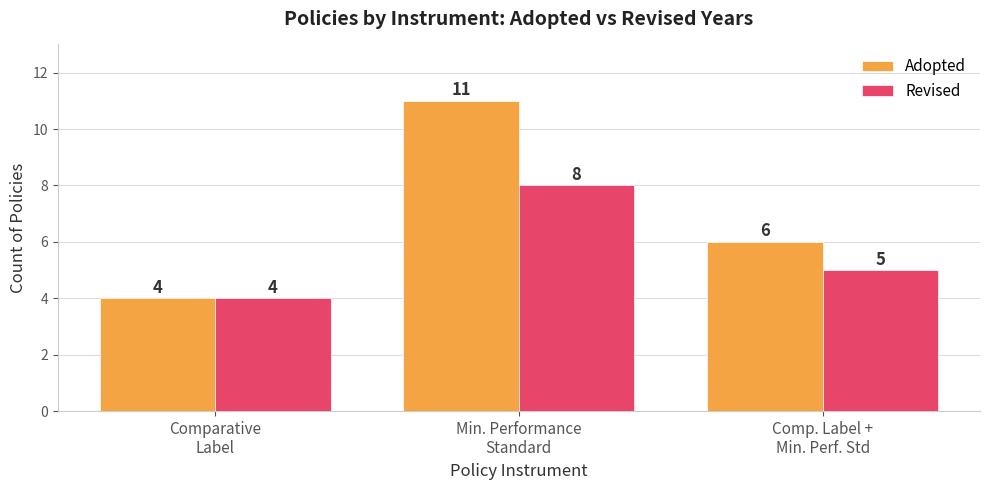

True or false: Revised has a value of 8 at Min. Performance
Standard.

True